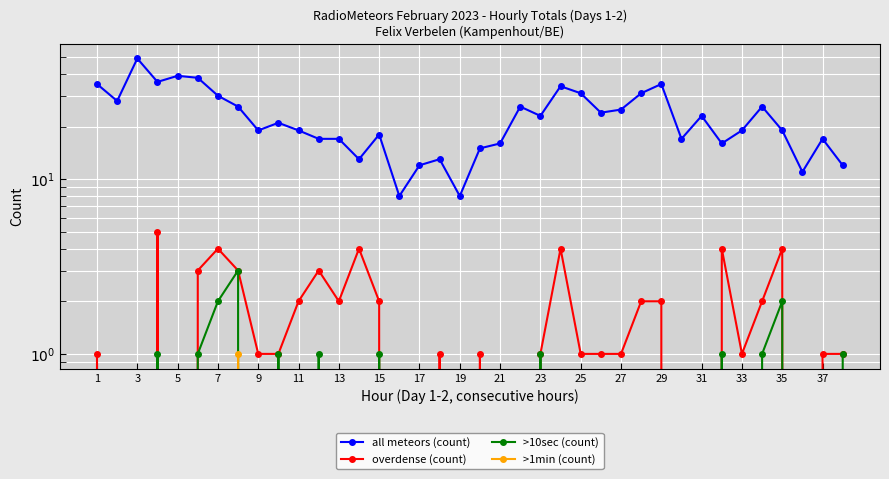

What is the highest value of the >1min (count) series?

1